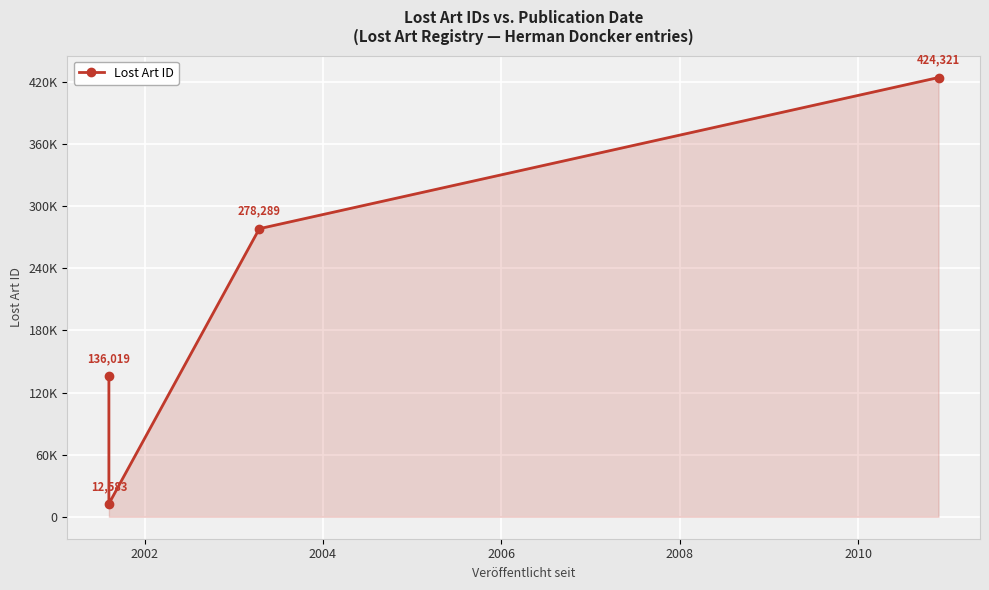

How many lines are shown in the chart?

1